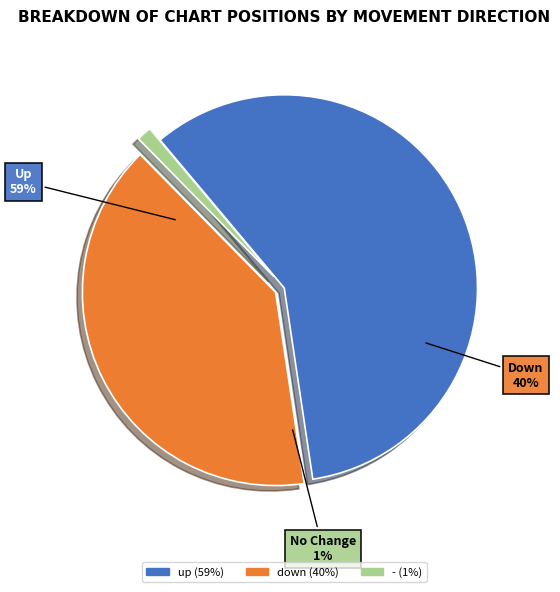

Combined, do down and up account for over 50%?

Yes